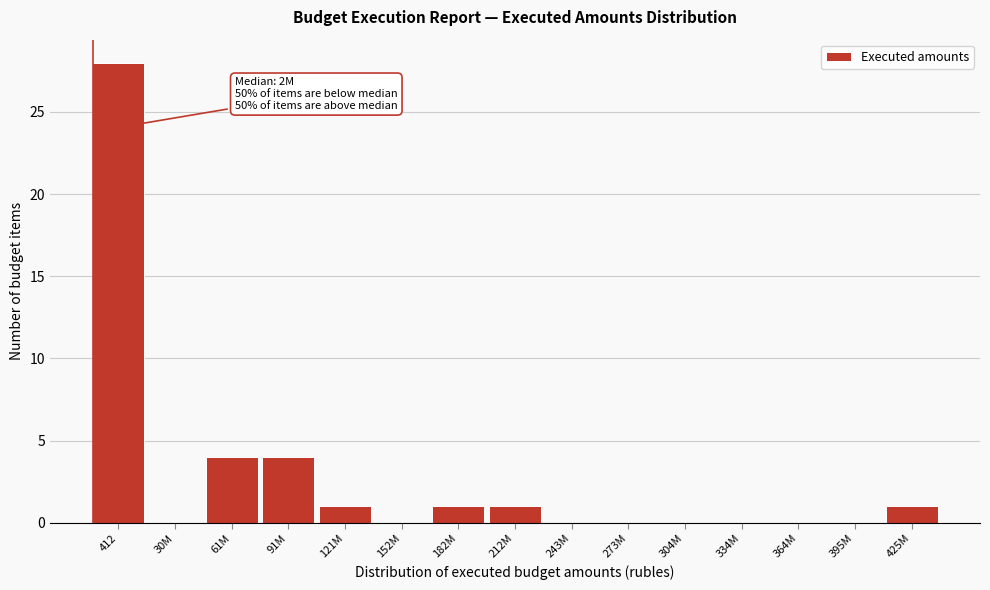

Reading left to right, list all the values displayed in this chart.

412=28	30M=0	61M=4	91M=4	121M=1	152M=0	182M=1	212M=1	243M=0	273M=0	304M=0	334M=0	364M=0	395M=0	425M=1